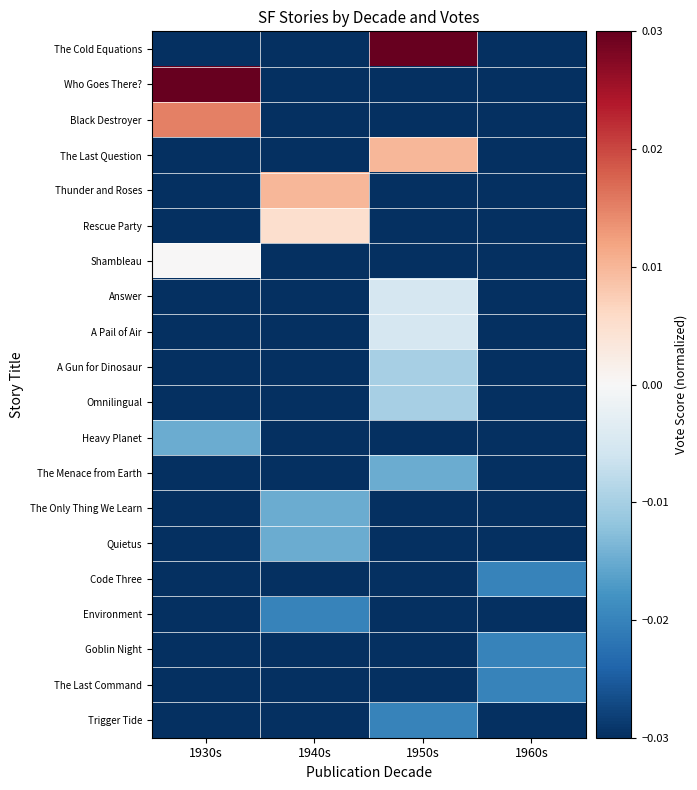

At 1950s, list the series in order from smallest to largest.

Who Goes There?, Black Destroyer, Thunder and Roses, Rescue Party, Shambleau, Heavy Planet, The Only Thing We Learn, Quietus, Code Three, Environment, Goblin Night, The Last Command, Trigger Tide, The Menace from Earth, A Gun for Dinosaur, Omnilingual, Answer, A Pail of Air, The Last Question, The Cold Equations